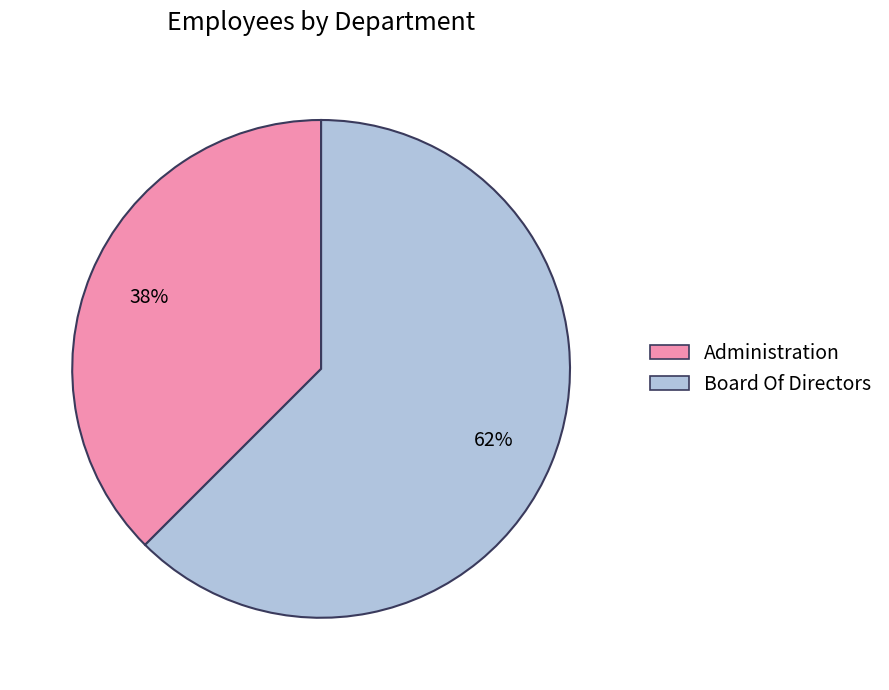

Do Board Of Directors and Administration together represent more than half of the pie?

Yes